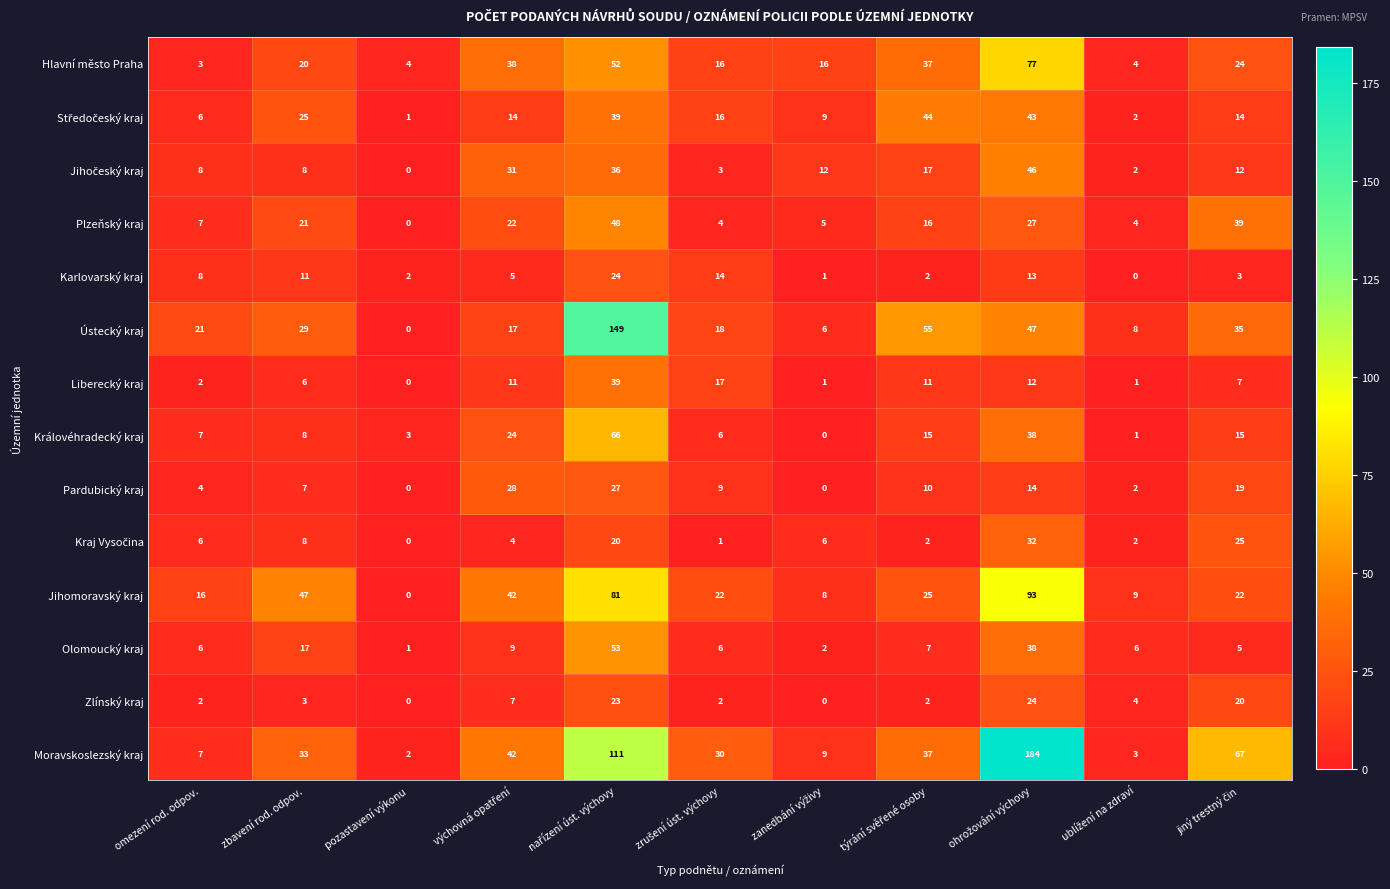

At how many categories does at least one series exceed 27?

7